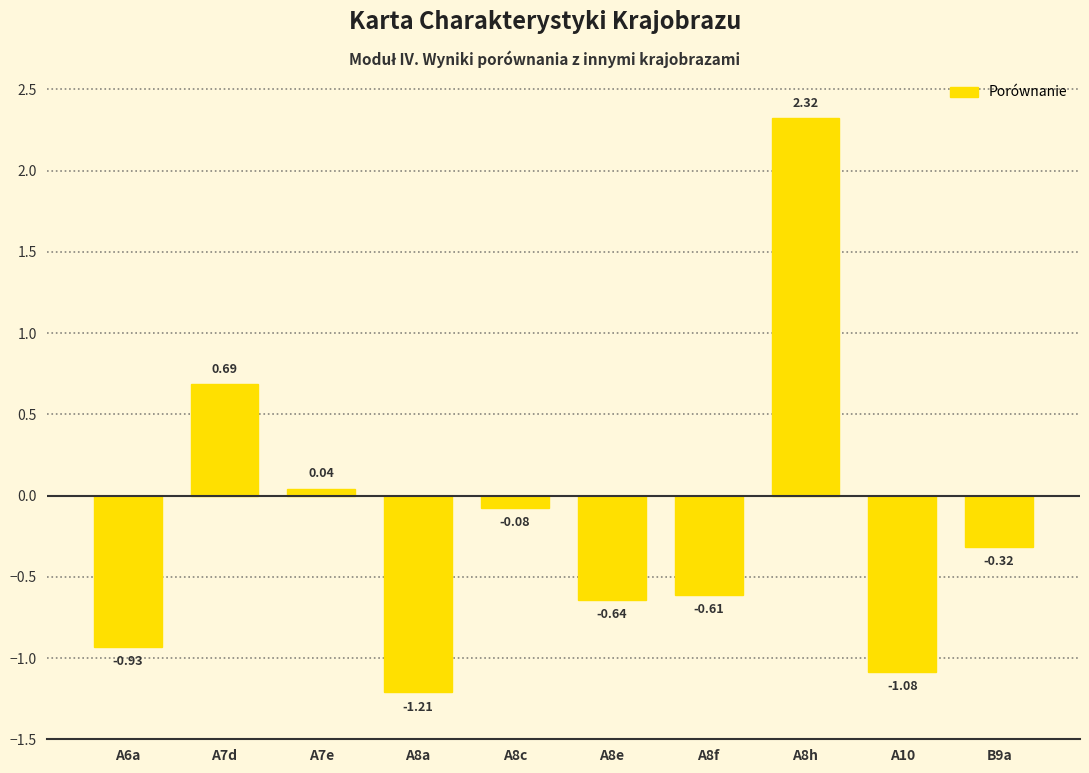

What is the difference between the second highest and minimum values?

1.9